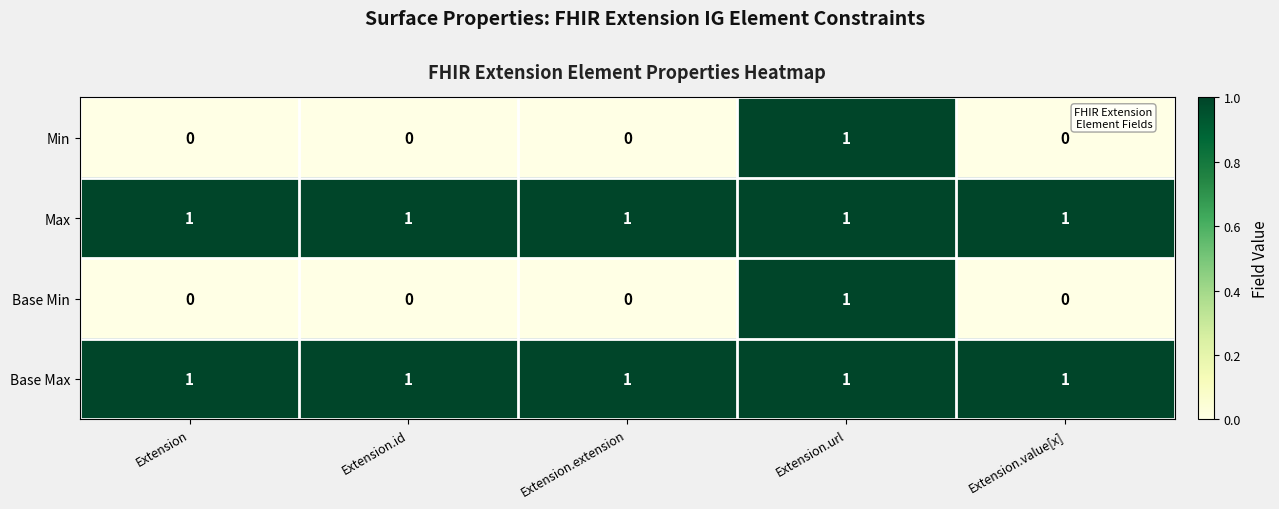

Reading left to right, what are all the values shown in this chart?

Min: Extension=0	Extension.id=0	Extension.extension=0	Extension.url=1	Extension.value[x]=0
Max: Extension=1	Extension.id=1	Extension.extension=1	Extension.url=1	Extension.value[x]=1
Base Min: Extension=0	Extension.id=0	Extension.extension=0	Extension.url=1	Extension.value[x]=0
Base Max: Extension=1	Extension.id=1	Extension.extension=1	Extension.url=1	Extension.value[x]=1